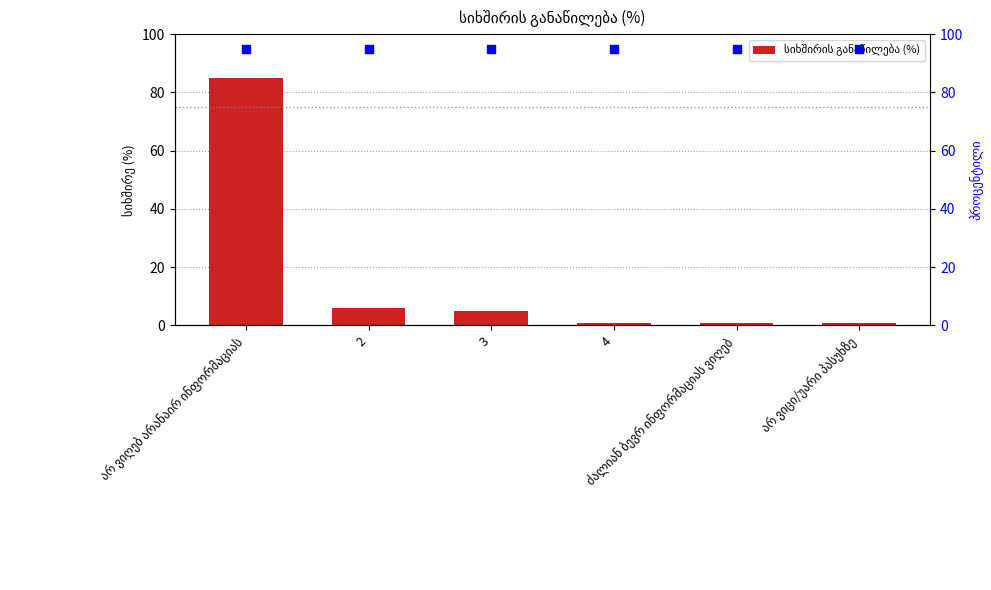

At which category is the sum across all series the highest?

არ ვიღებ არანაირ ინფორმაციას